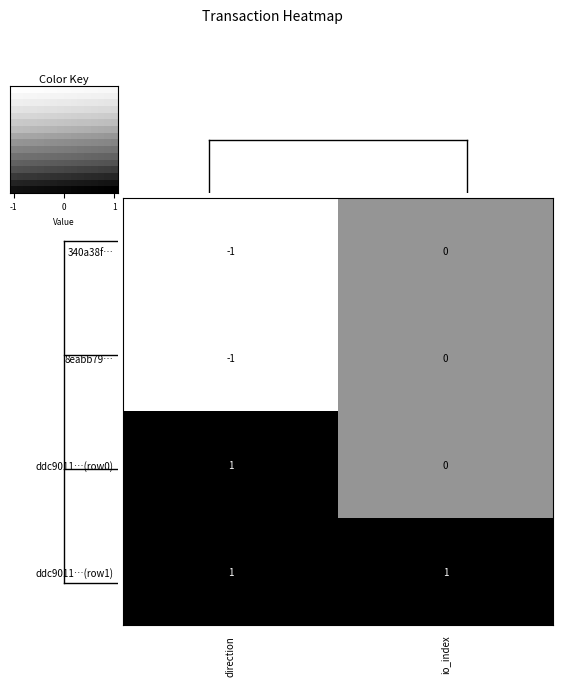

The ddc90110299c6d1aa491c693d48b9be78de6ff0_0 series shows 1 at direction. True or false?

True